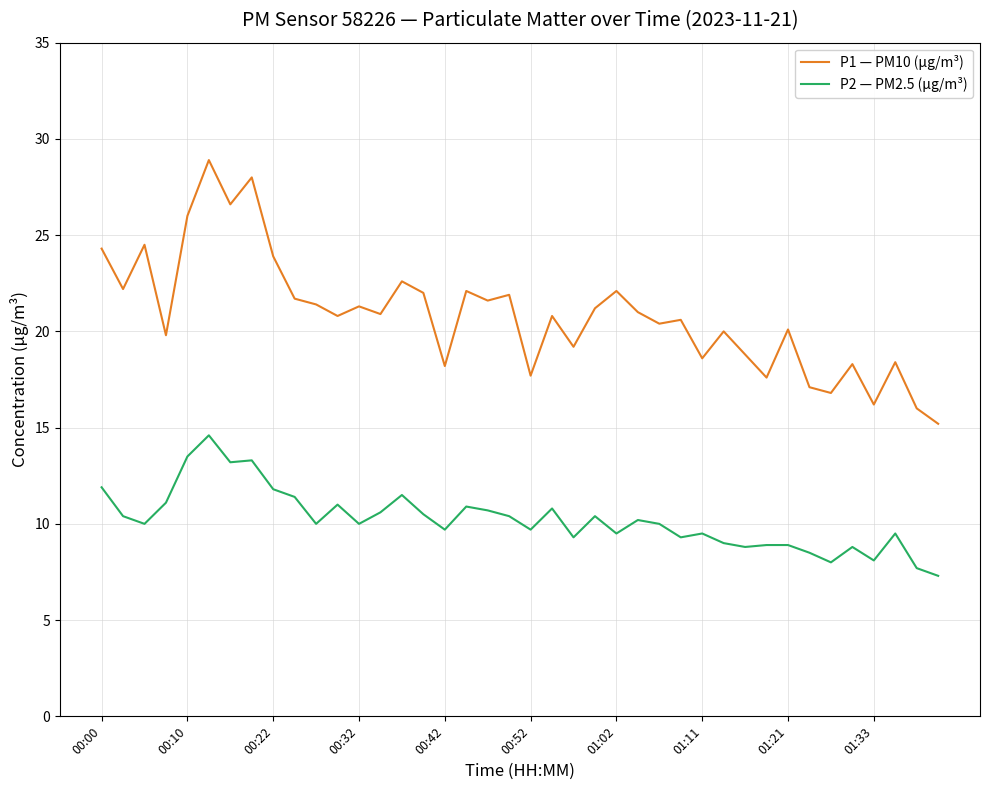

True or false: P1 — PM10 (µg/m³) and P2 — PM2.5 (µg/m³) cross at least once.

False